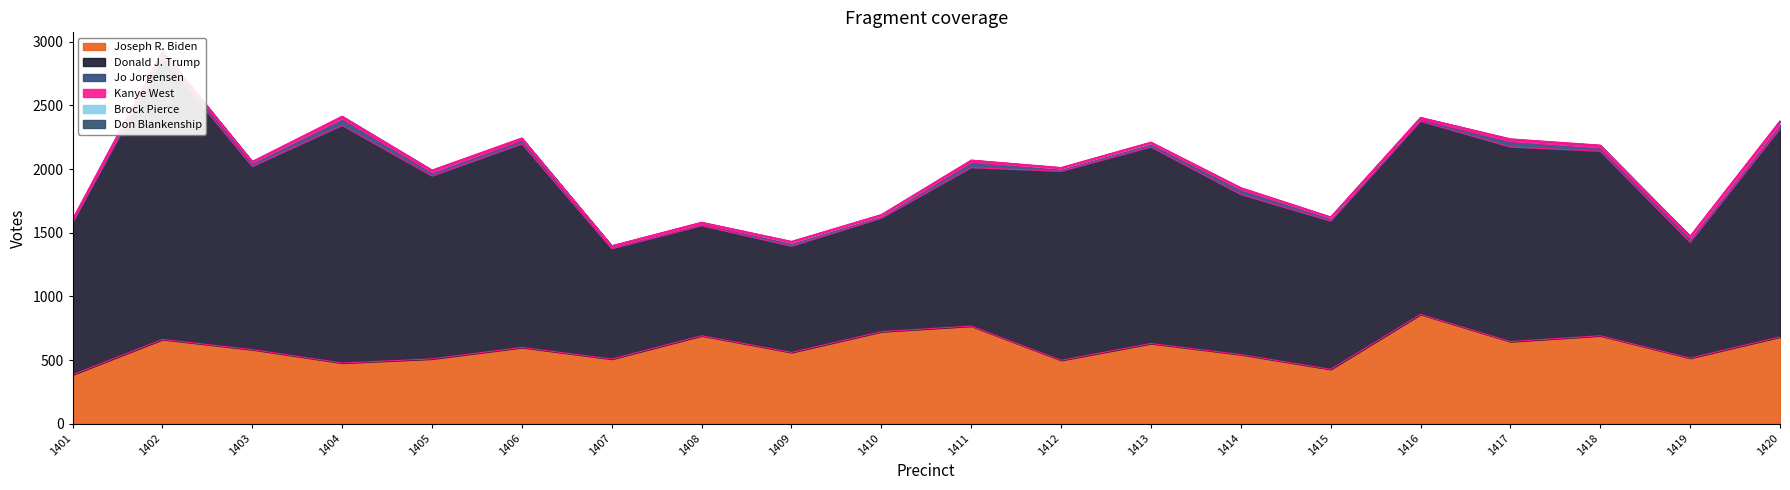

The Jo Jorgensen series shows 28 at 1413. True or false?

True